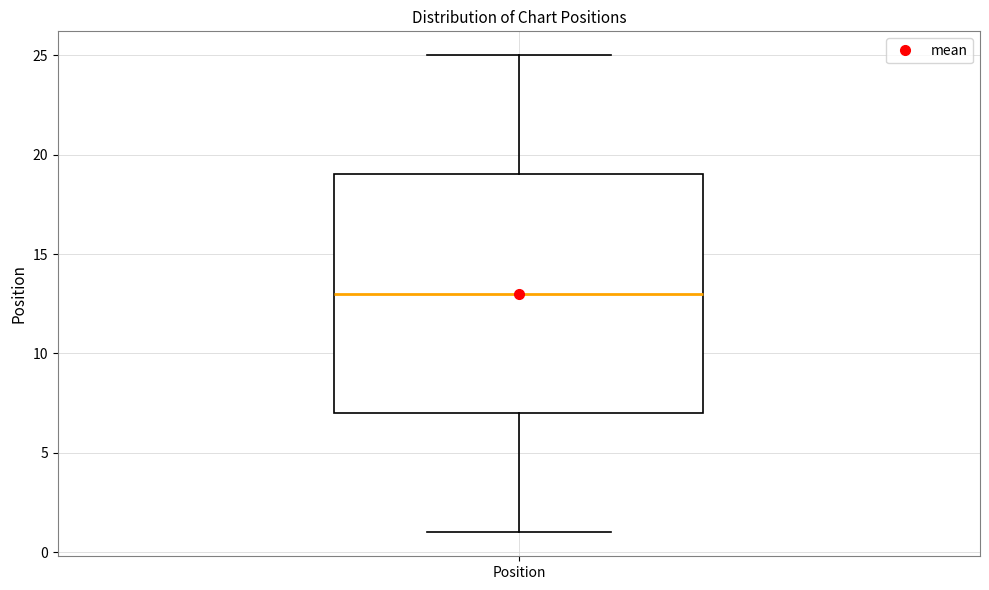

Transcribe this box plot: give where the median line is, the range the box spans, and where the two whiskers end, as read against the y-axis. The values are not printed on the chart, so give them approximately, as read against the axis.

median 13, box 7 to 19, whiskers 1 to 25